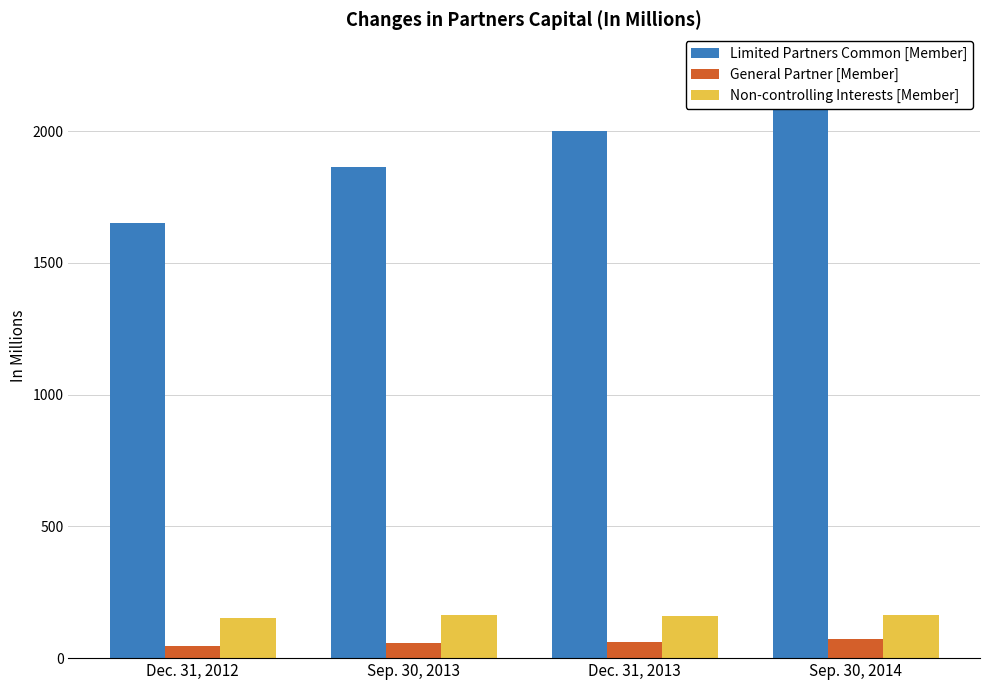

How many bars are there in each group?

3